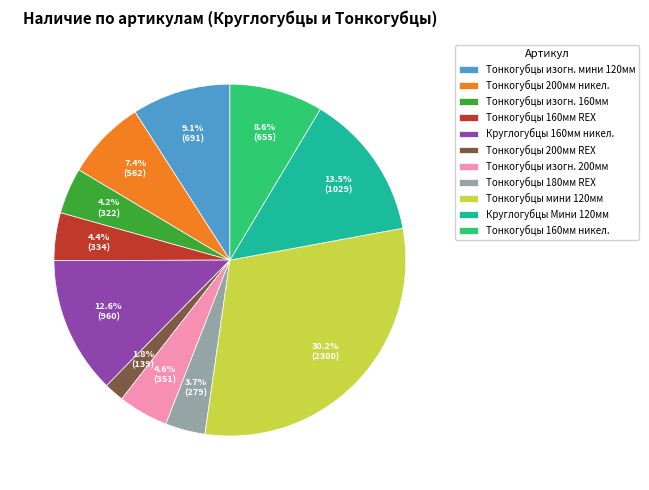

What percentage do Круглогубцы Мини 120мм and Тонкогубцы 160мм никел. together represent?

22.1%